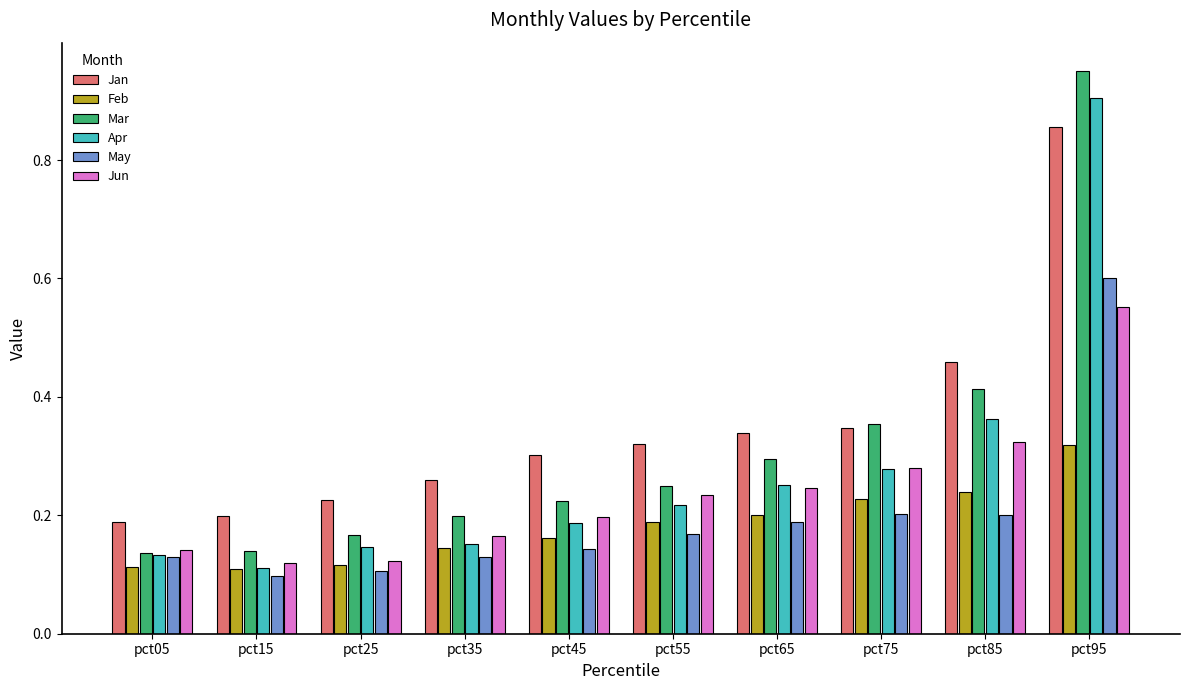

What is the total value across all series at pct85?

2.0